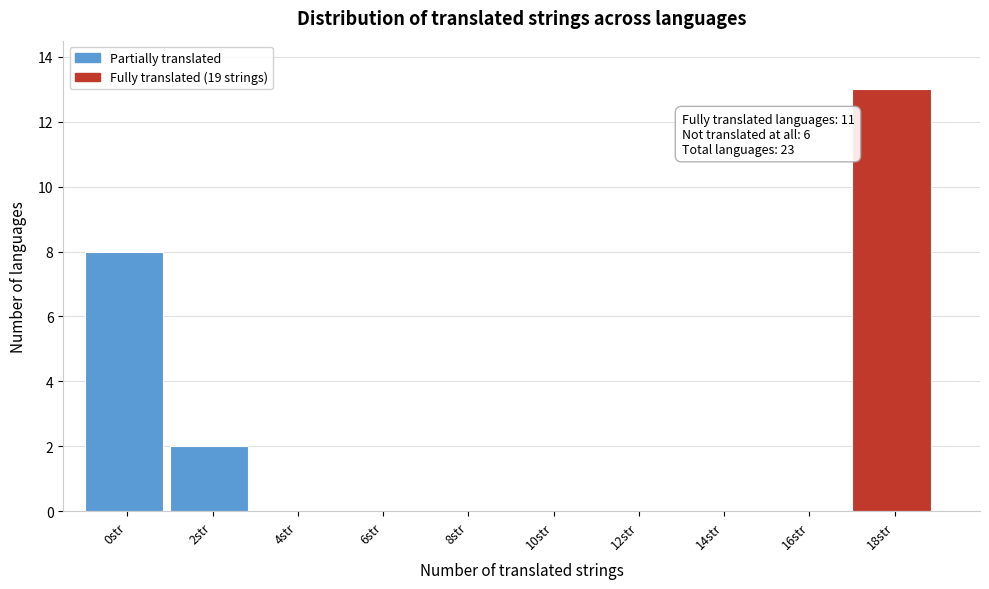

Reading left to right, transcribe all the data shown in this chart.

0str=8	2str=2	4str=0	6str=0	8str=0	10str=0	12str=0	14str=0	16str=0	18str=13